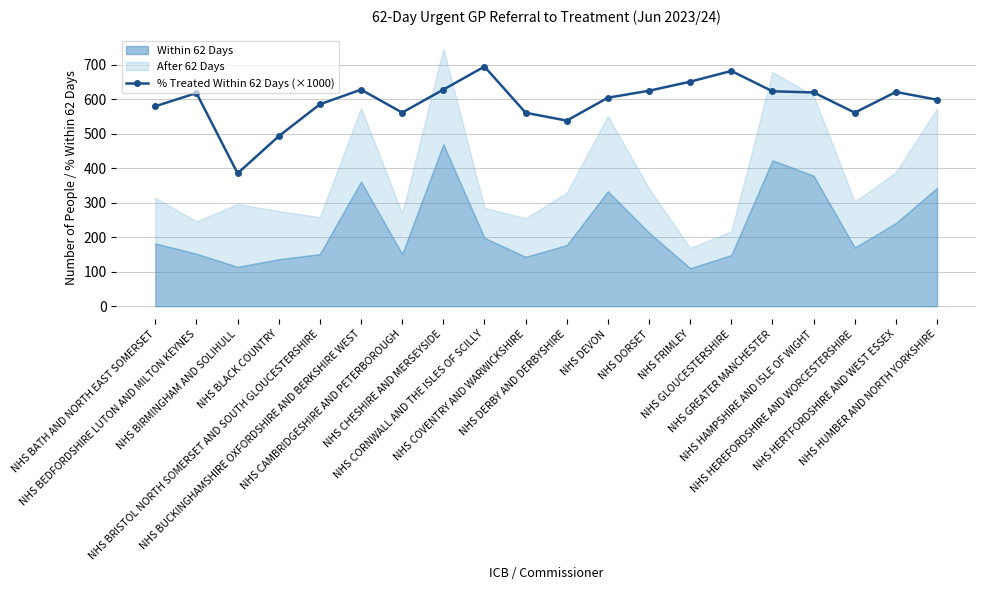

True or false: % Treated Within 62 Days (×1000) has more than 2 points higher than both neighbors.

True